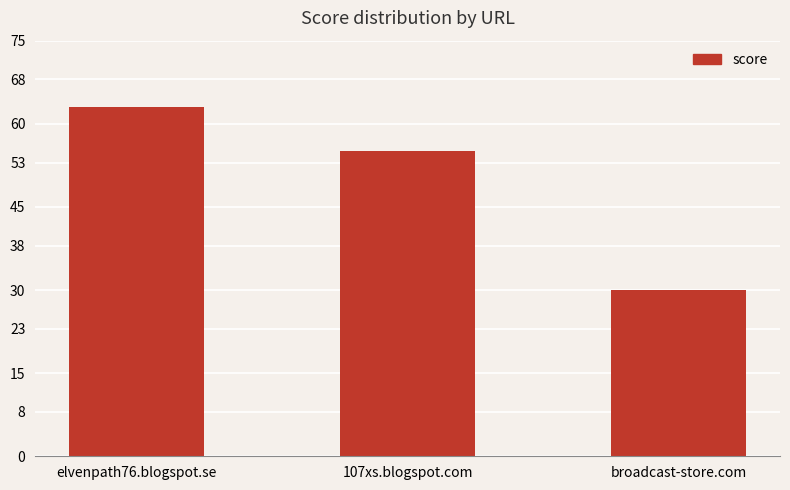

What is the greatest value displayed?

63